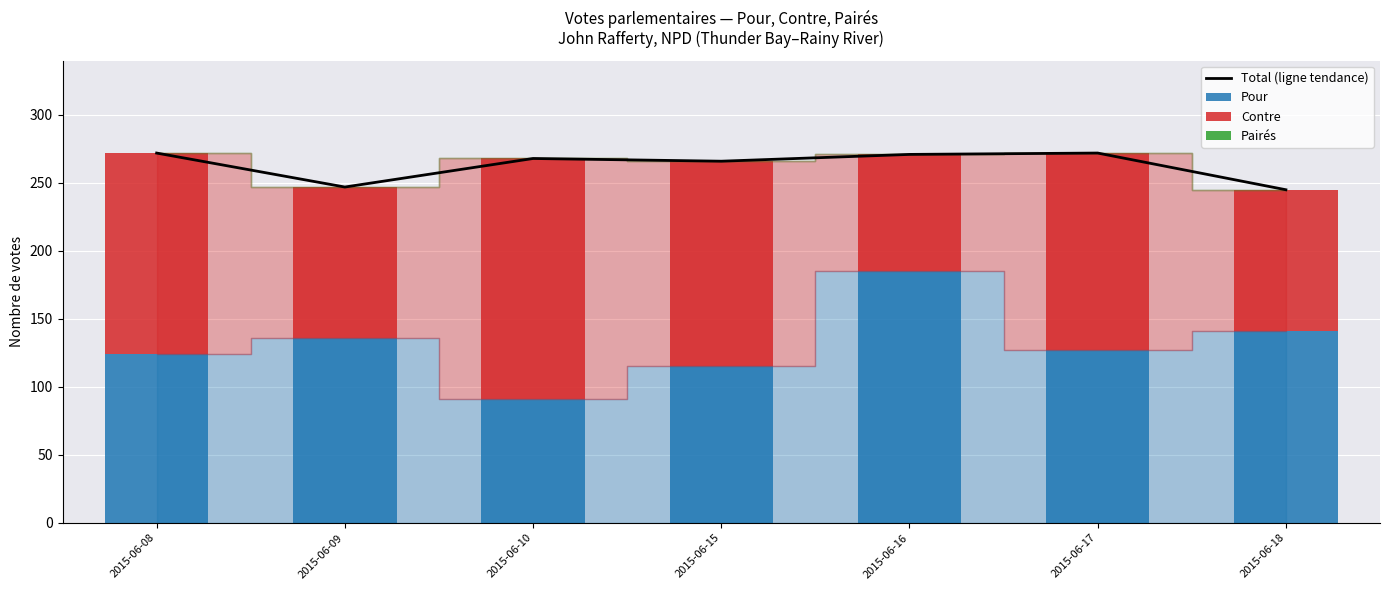

What is the approximate value of Pour at 2015-06-17?

127